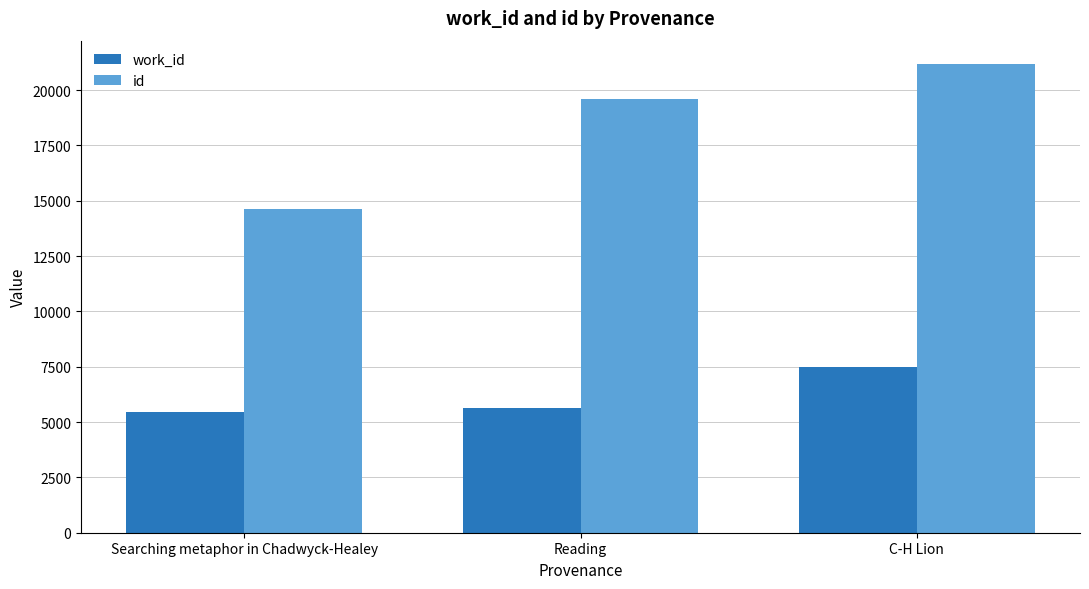

The value of id at Searching metaphor in Chadwyck-Healey is 14640. True or false?

True